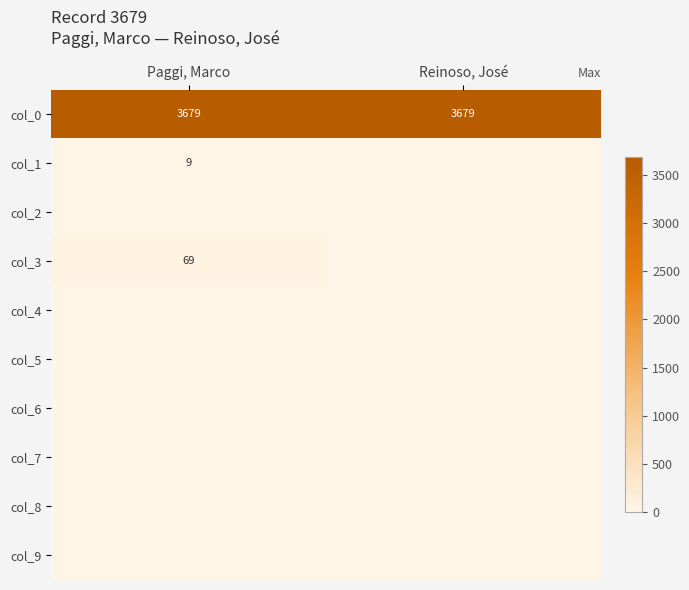

The col_3 series shows 108 at Paggi, Marco. True or false?

False